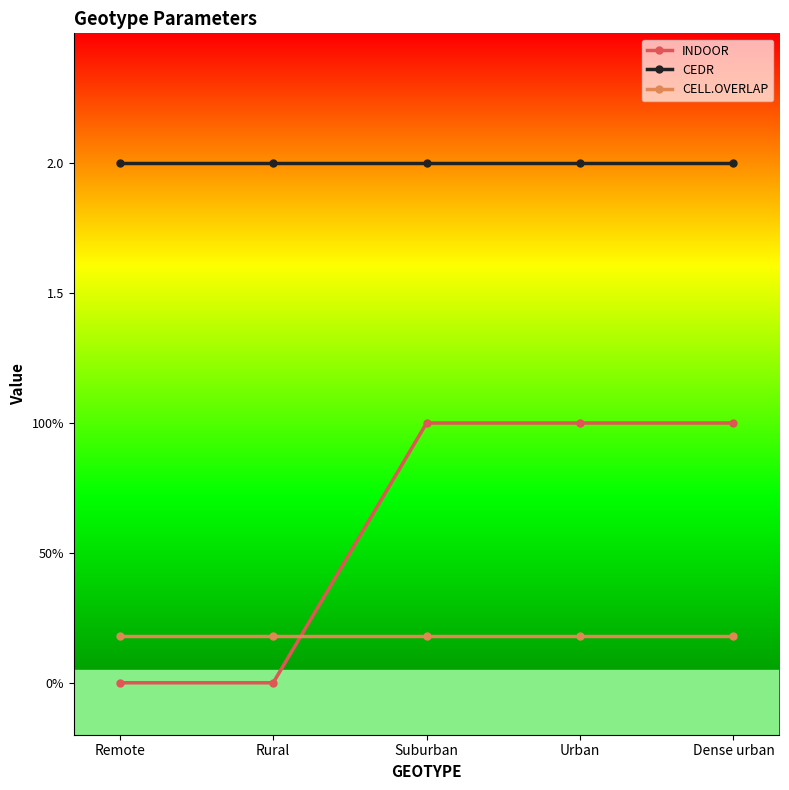

At which label is CEDR closest to 2?

Remote